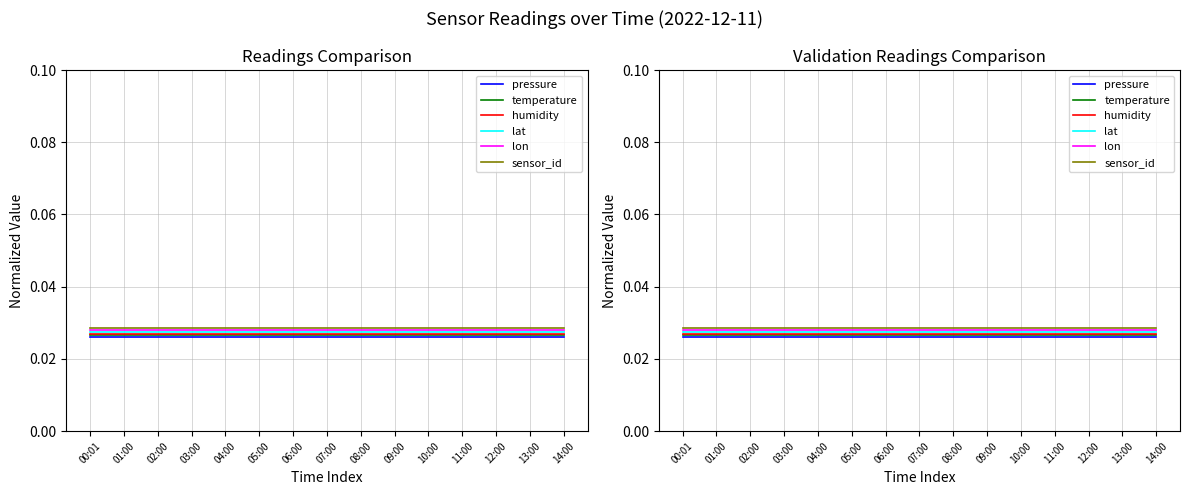

True or false: pressure and sensor_id cross at least once.

False